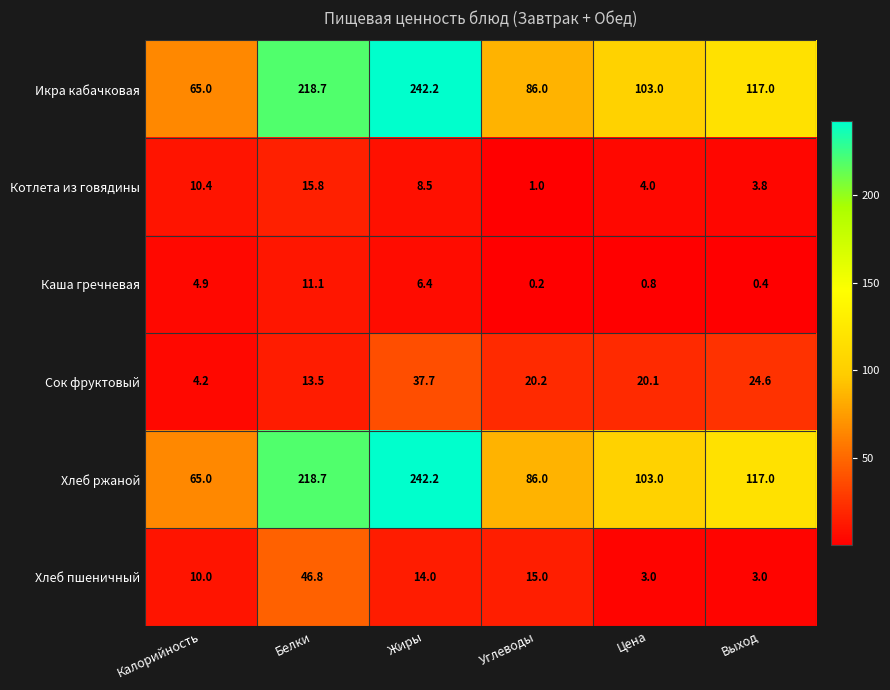

What is the difference between the highest and lowest values at Калорийность?

60.8